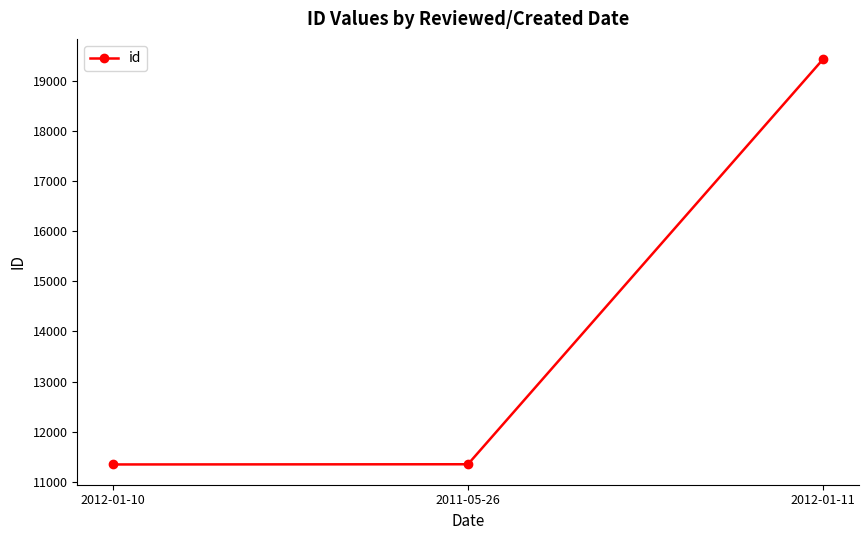

What is the label of the 2nd point from the left?

2011-05-26